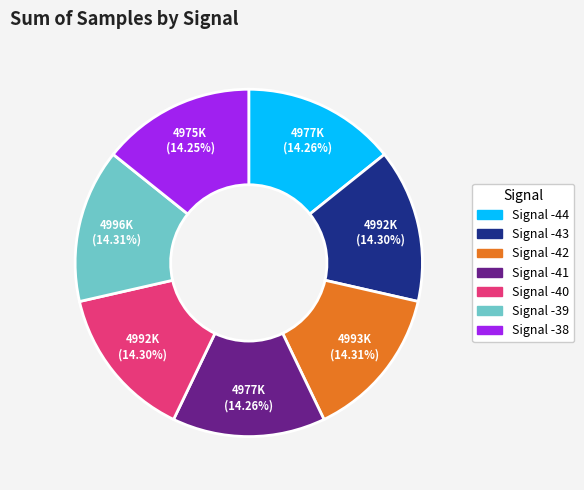

Approximately how many times larger is the value at Signal -42 compared to Signal -38?

1.0